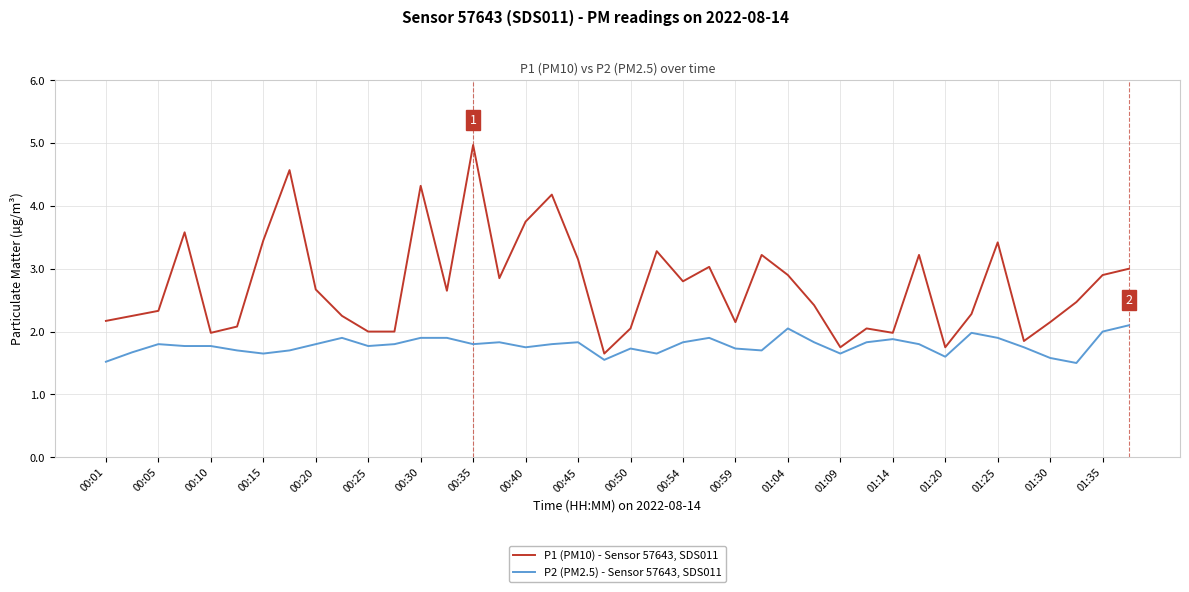

Which series has the largest total across all categories?

P1 (PM10) - Sensor 57643, SDS011